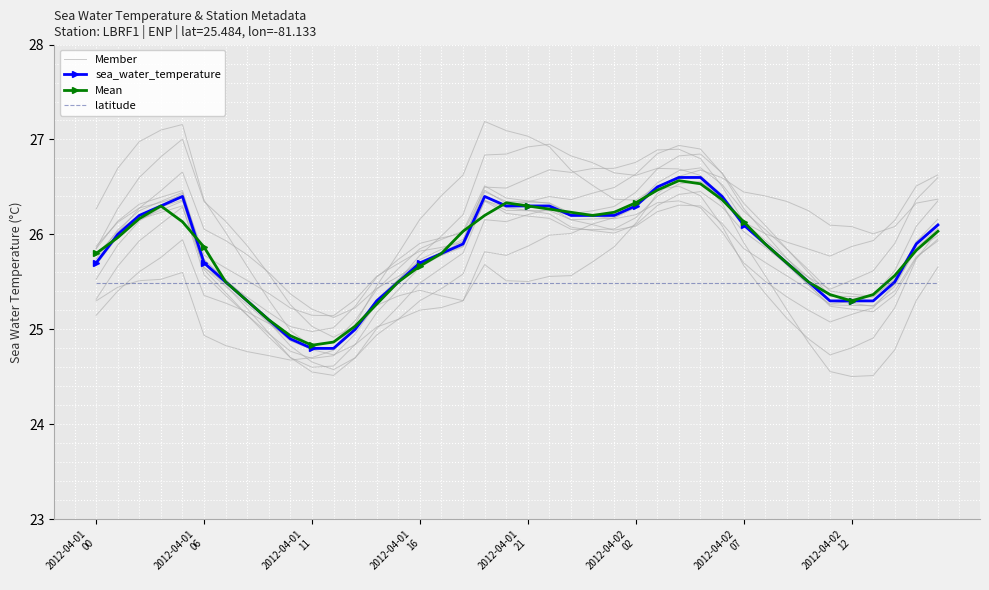

Read the Mean value at 29.

26.4